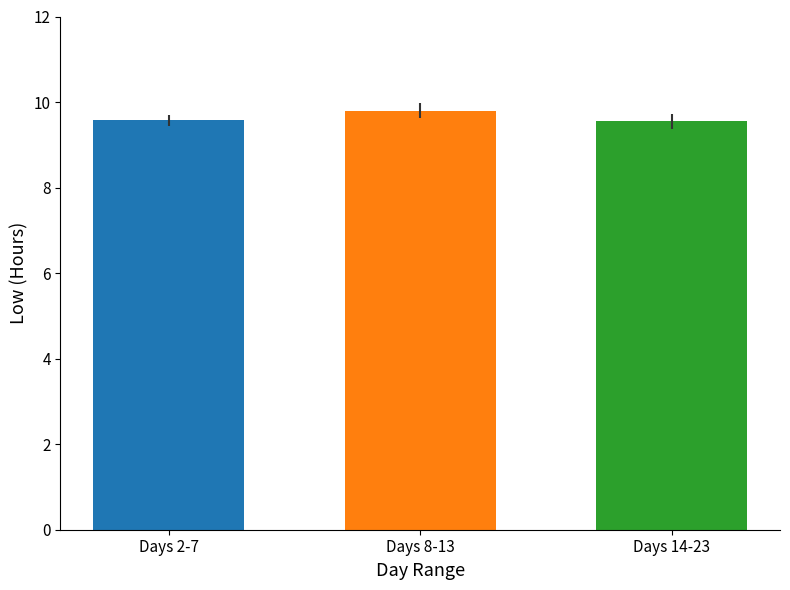

Between Days 2-7 and Days 8-13, which is larger?

Days 8-13